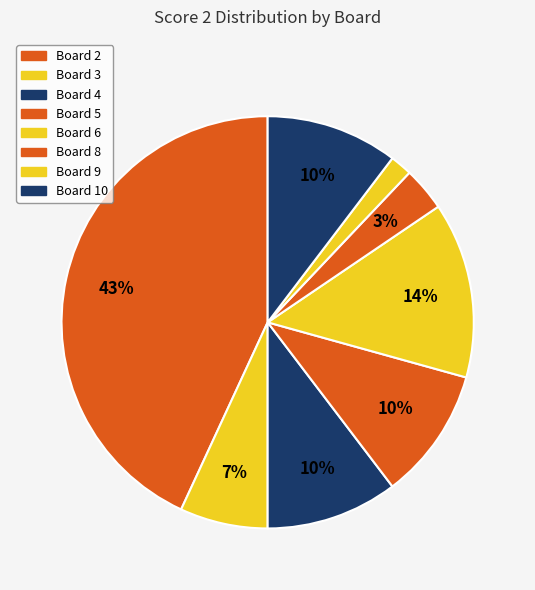

Is it true that Board 9 is 2% of the pie?

True